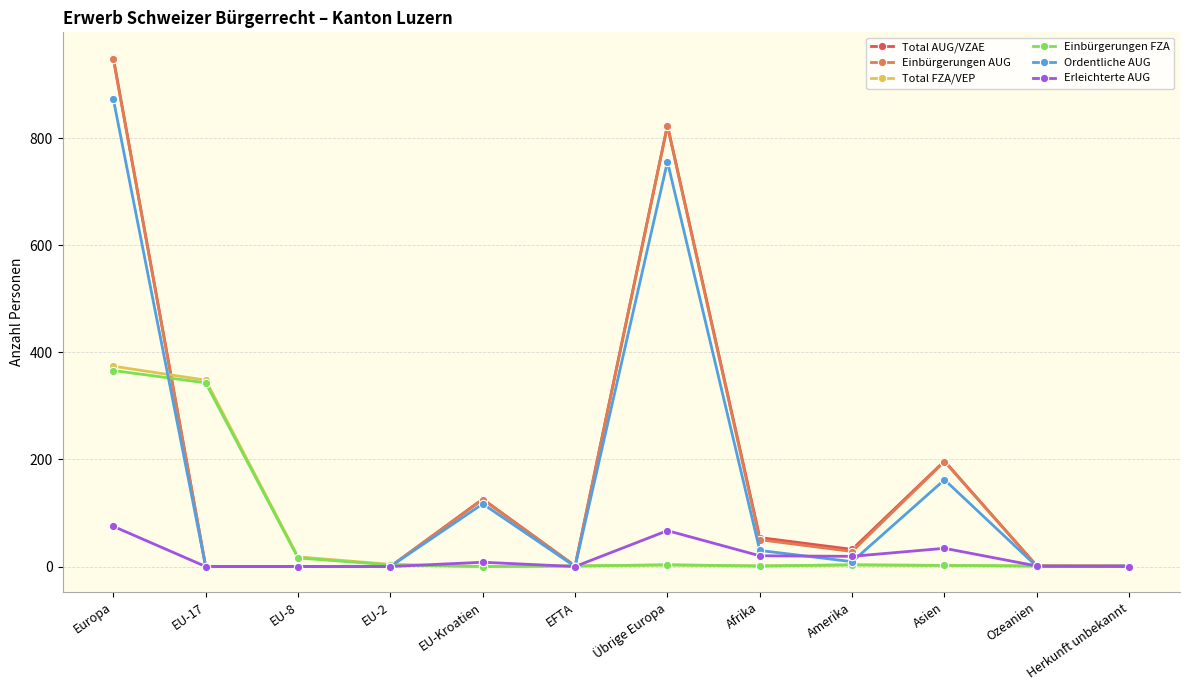

True or false: Einbürgerungen FZA has more than 0 points higher than both neighbors.

True